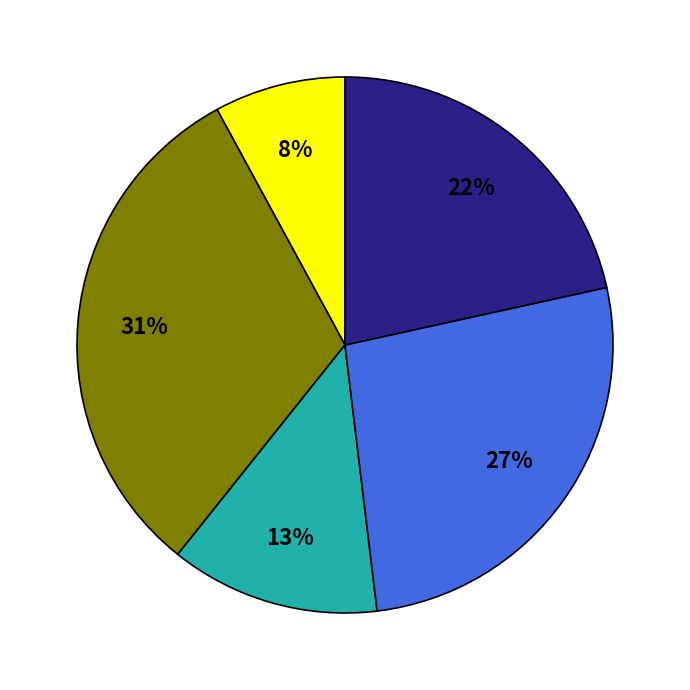

Does any single category account for the majority?

No